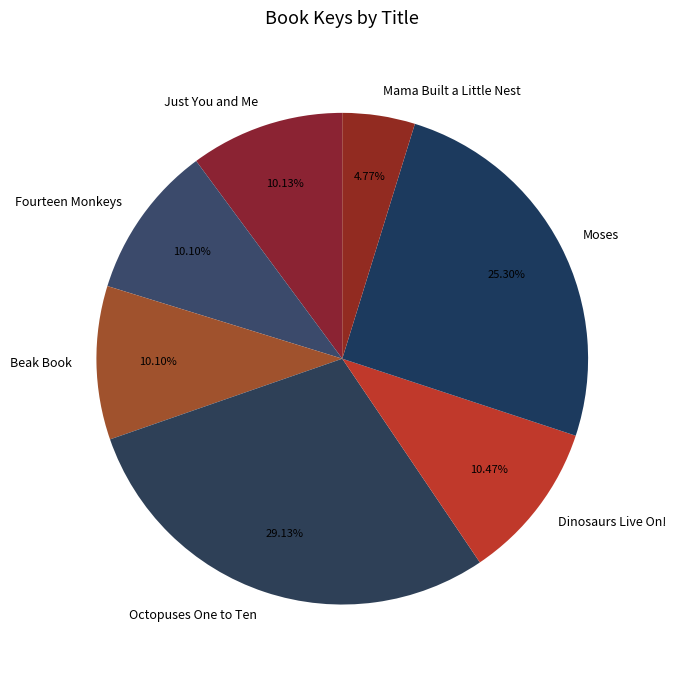

Is it true that Octopuses One to Ten is 35% of the pie?

False